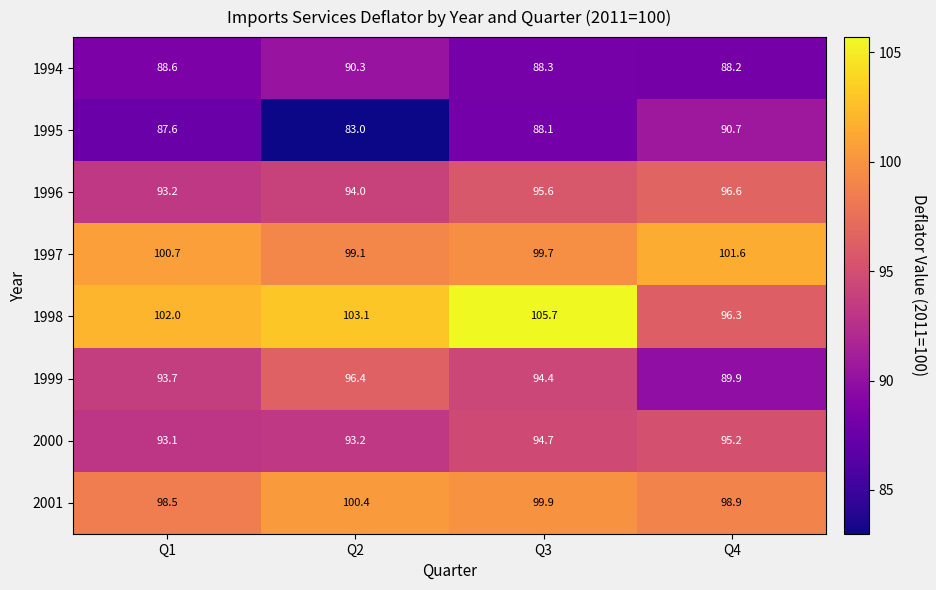

The value of 1997 at Q4 is 101.6. True or false?

True